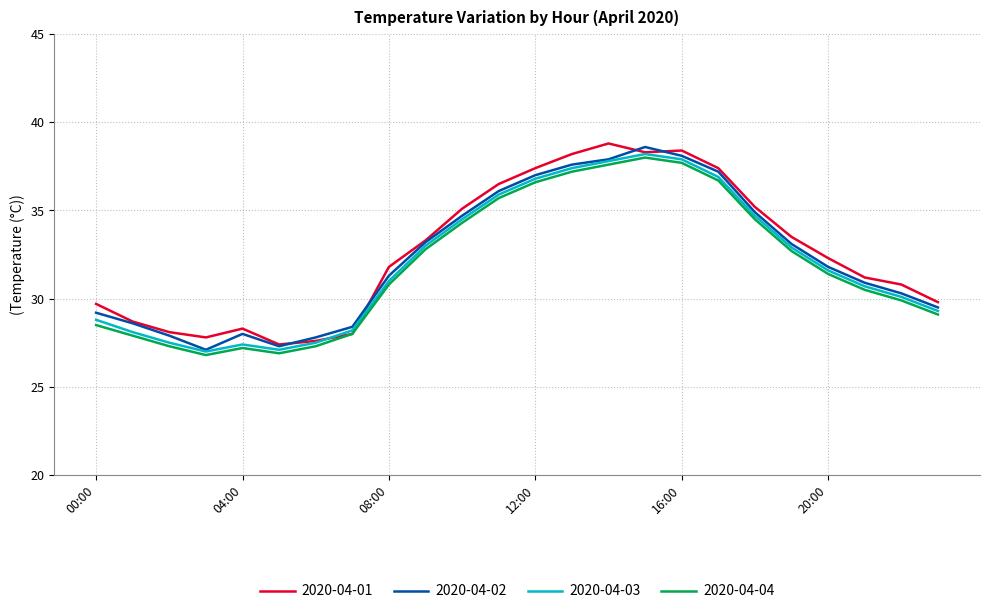

What is the minimum value for 2020-04-04?

26.8